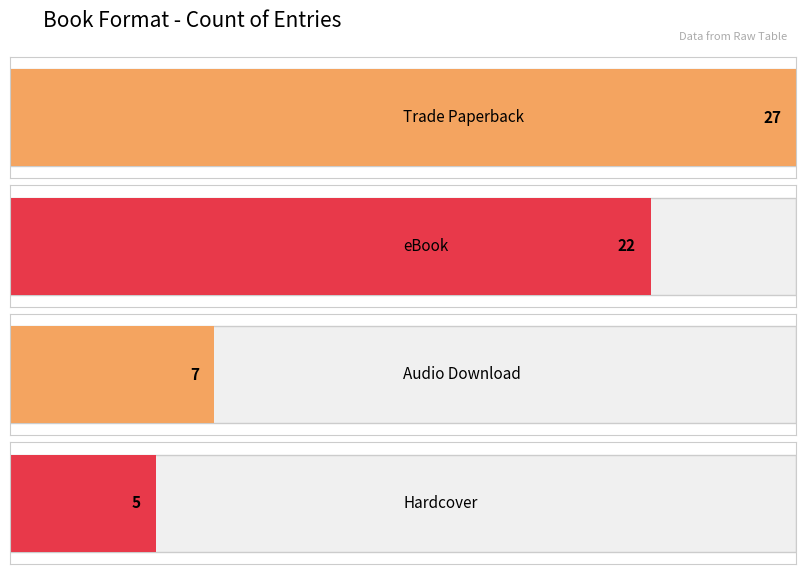

What is the label of the 3rd bar from the right?

eBook